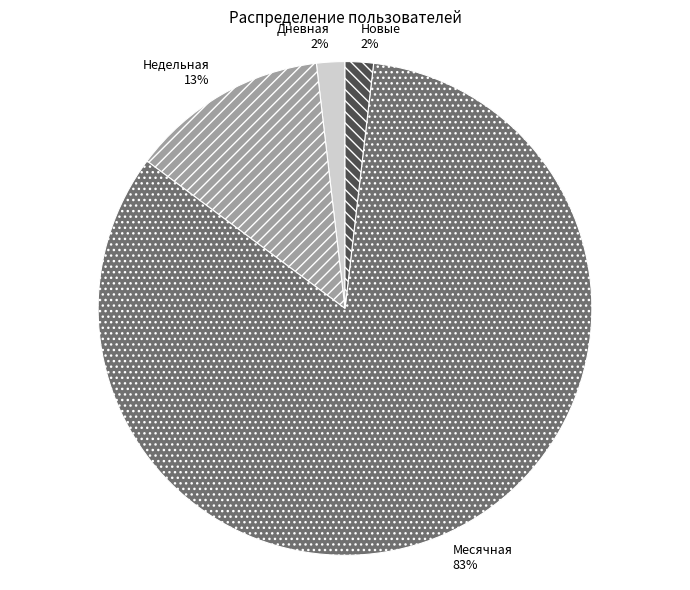

What is the largest slice in the pie chart?

Месячная